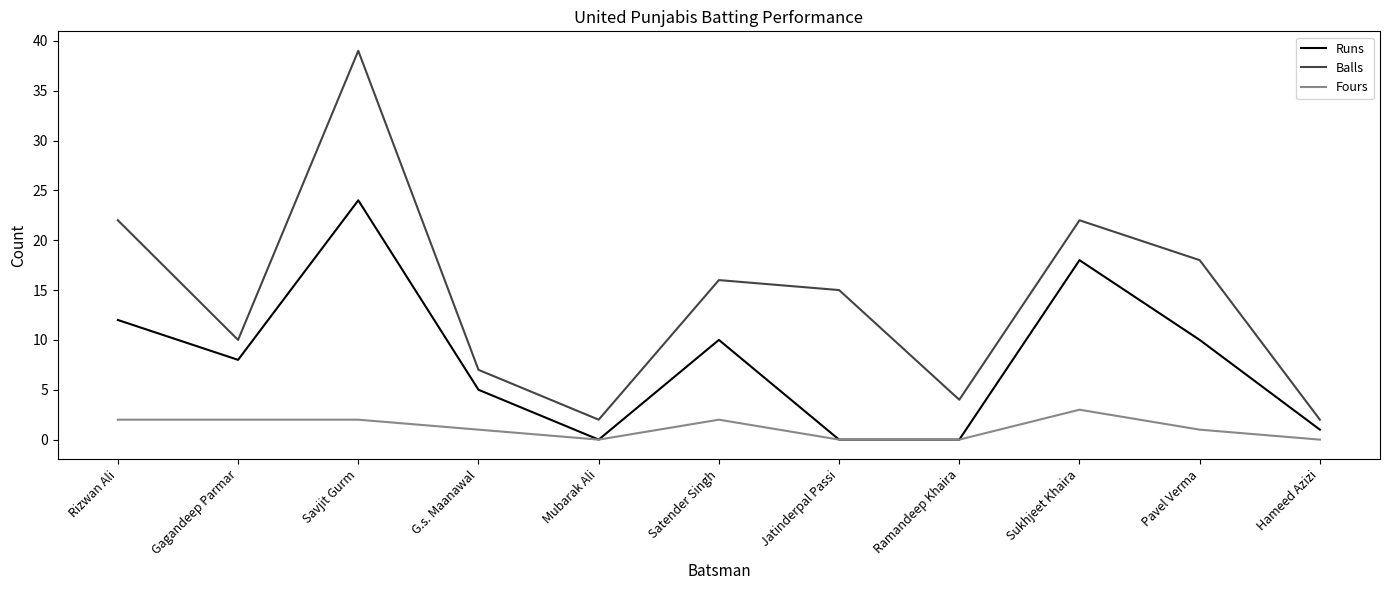

True or false: Balls and Runs intersect in this chart.

False